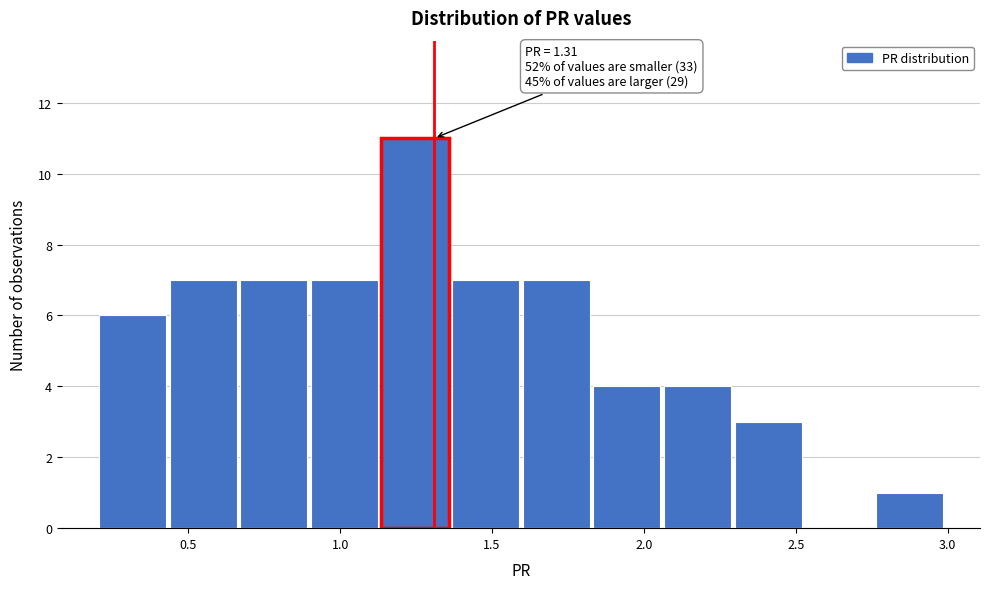

Over which range of the x-axis is the bar tallest?

1.15 to 1.35